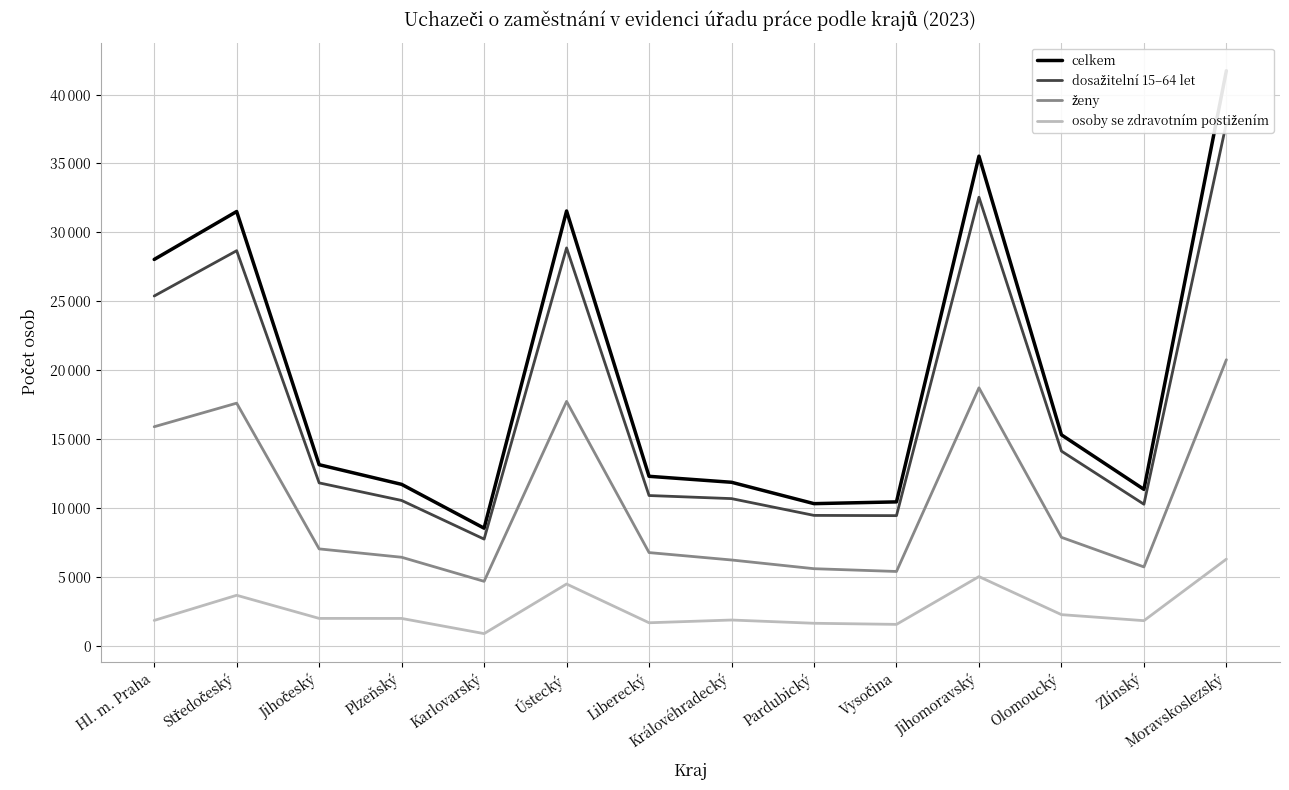

Rank the series by their maximum value, from lowest to highest.

osoby se zdravotním postižením, ženy, dosažitelní 15–64 let, celkem